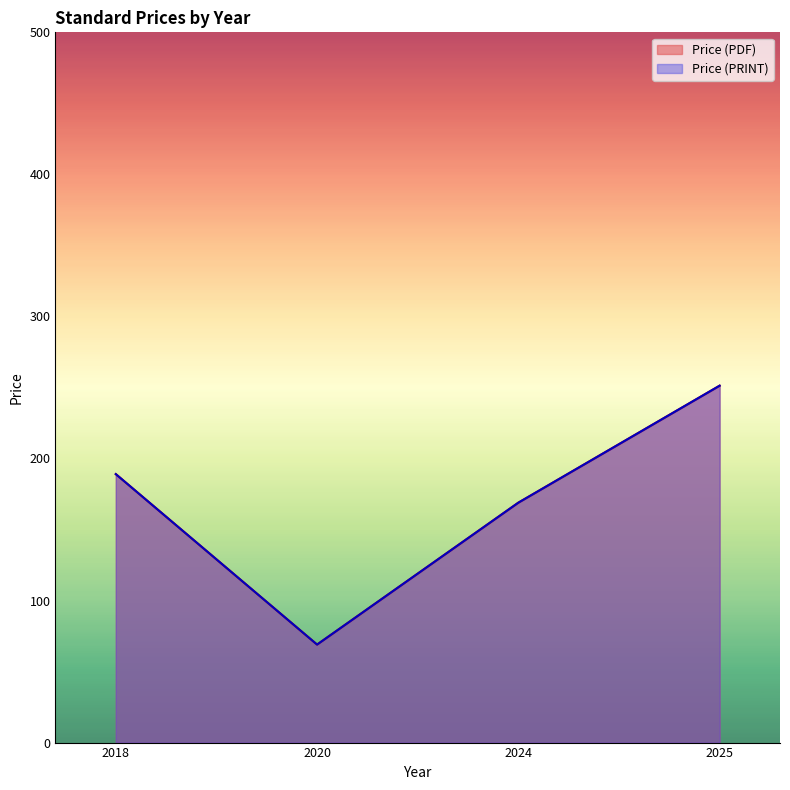

Which series changed the most between 2020 and 2024?

Price (PDF)